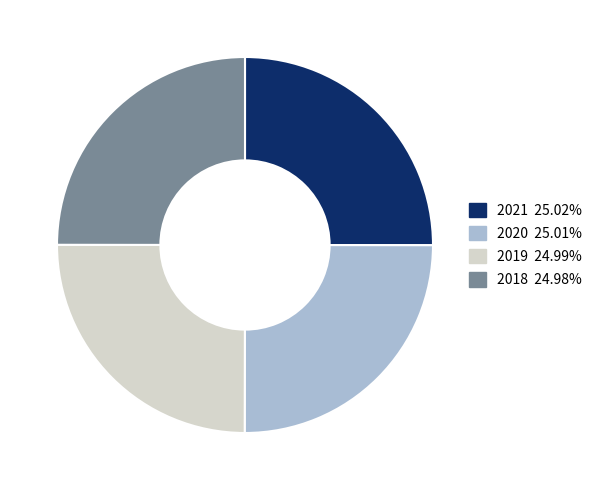

Is there any slice that represents more than half of the pie?

No